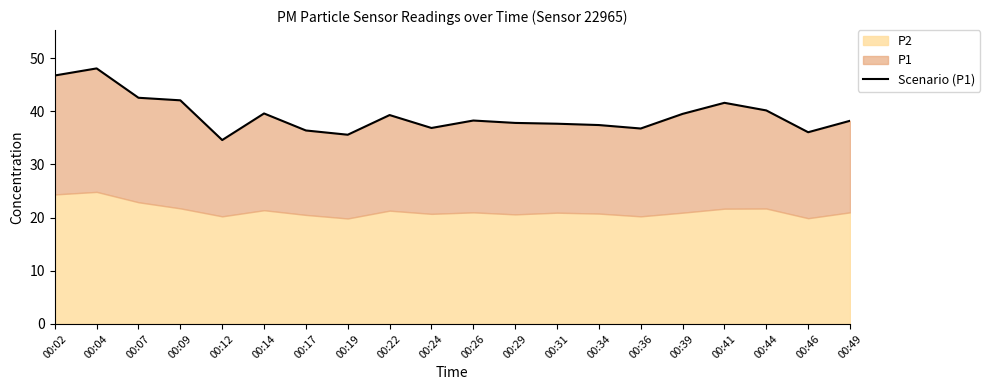

What is the smallest value displayed?

34.6